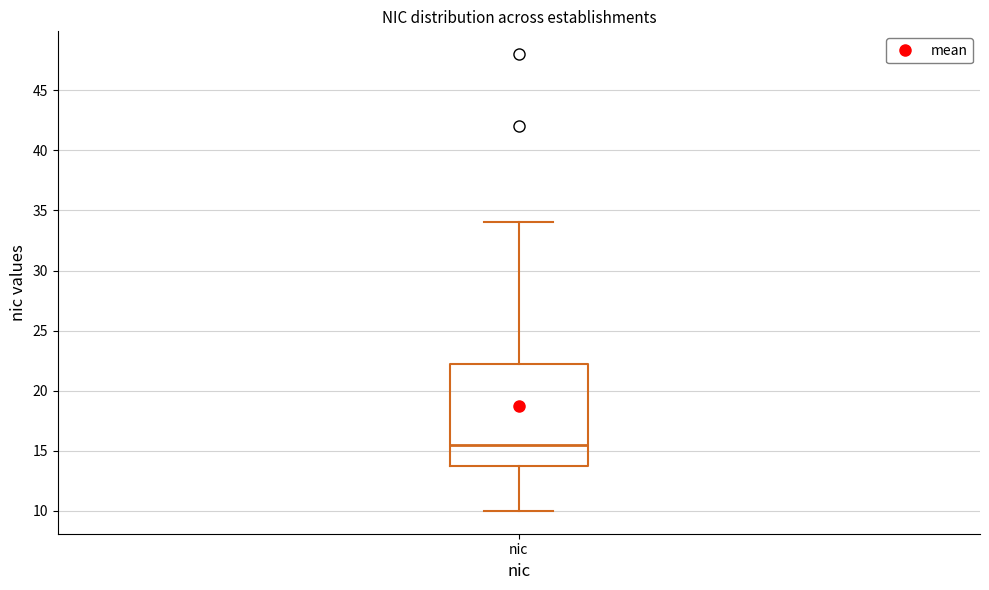

Transcribe this box plot: give where the median line is, the range the box spans, and where the two whiskers end, as read against the y-axis. The values are not printed on the chart, so give them approximately, as read against the axis.

median 15.5, box 14.0 to 22.5, whiskers 10.0 to 34.0